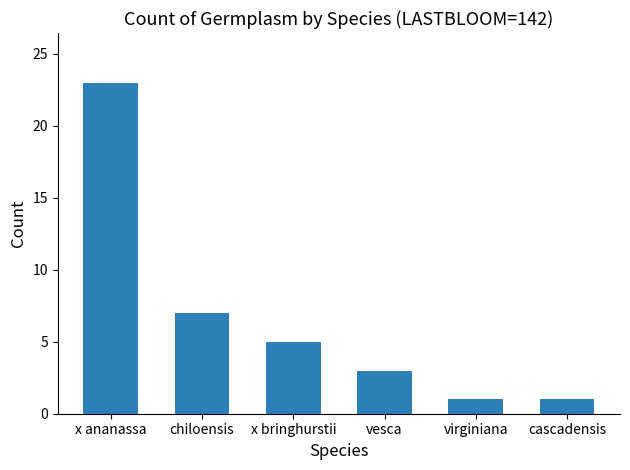

What is the label of the 5th bar from the left?

virginiana